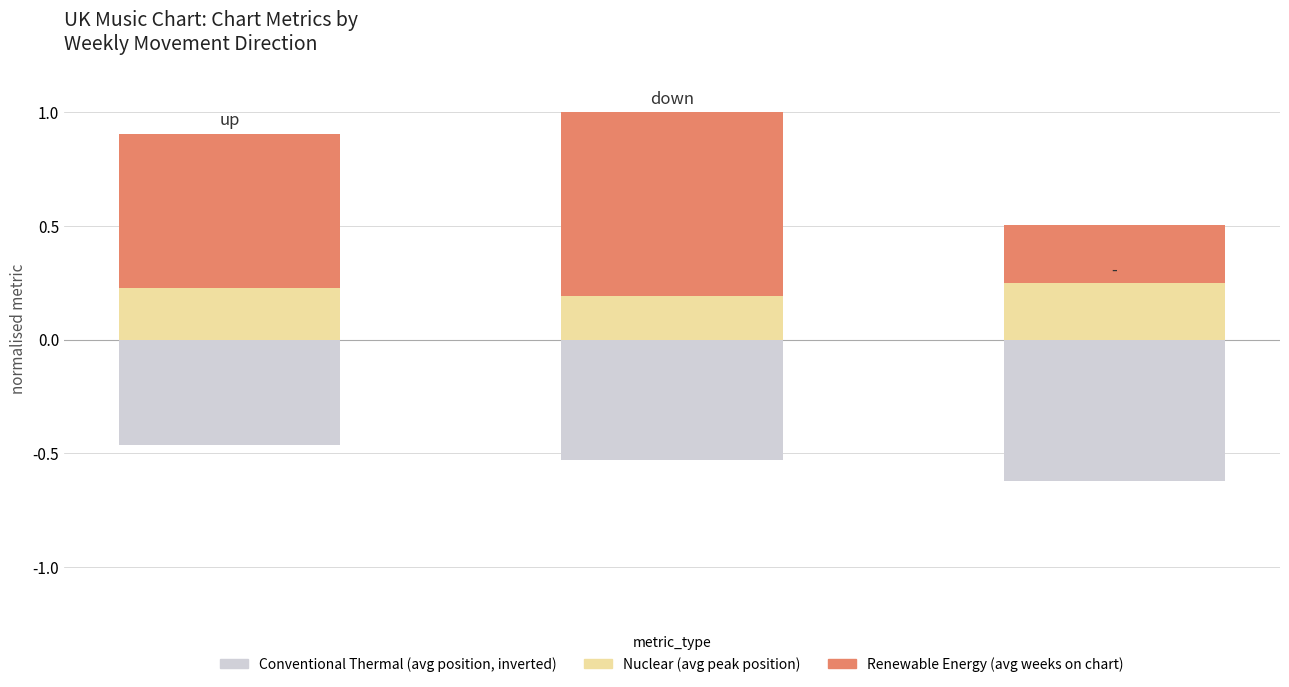

What is the total value across all series at 1?

0.5